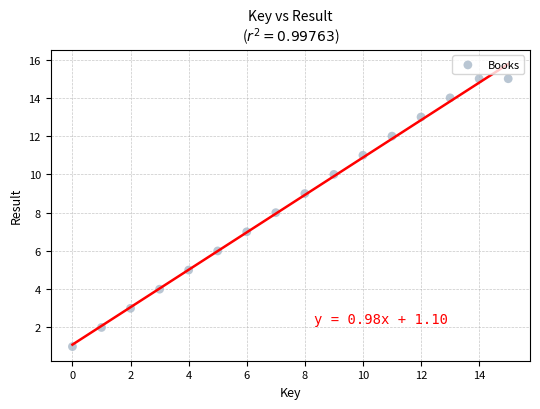

What is the range of Y values (max minus min)?

14